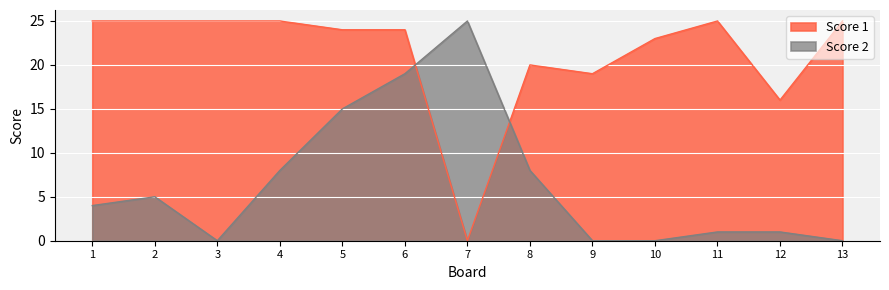

At which category is the sum across all series the highest?

6